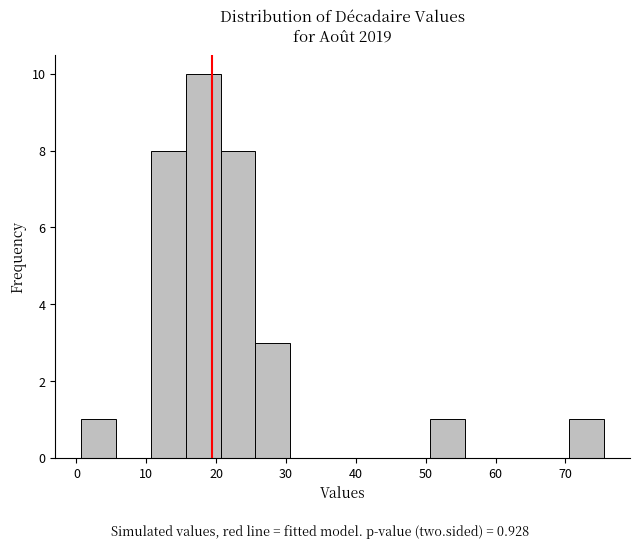

Reading left to right, list every bar in this chart as the range it spans on the x-axis followed by its height. Neither the bar edges nor the heights are printed on the chart, so give them approximately, as read against the axes.

1 to 6: 1
6 to 11: 0
11 to 16: 8
16 to 21: 10
21 to 26: 8
26 to 31: 3
31 to 36: 0
36 to 41: 0
41 to 46: 0
46 to 51: 0
51 to 56: 1
56 to 61: 0
61 to 66: 0
66 to 71: 0
71 to 76: 1